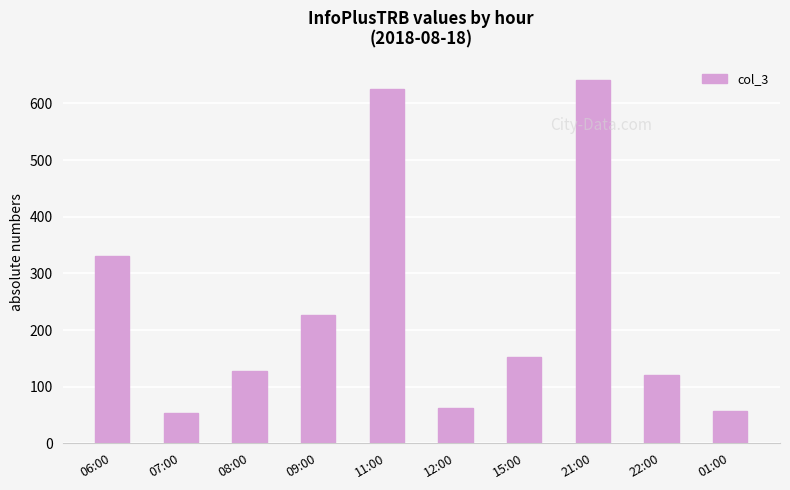

What position from the right is 21:00?

3